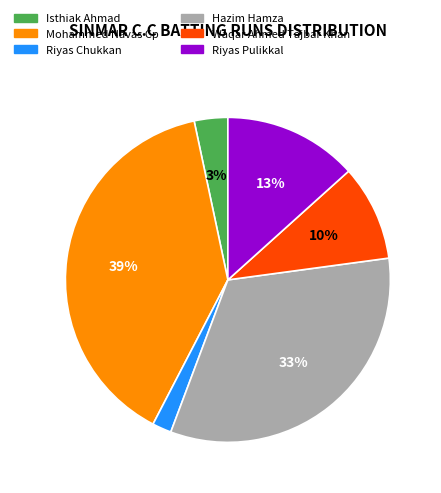

How many slices are in this pie chart?

6